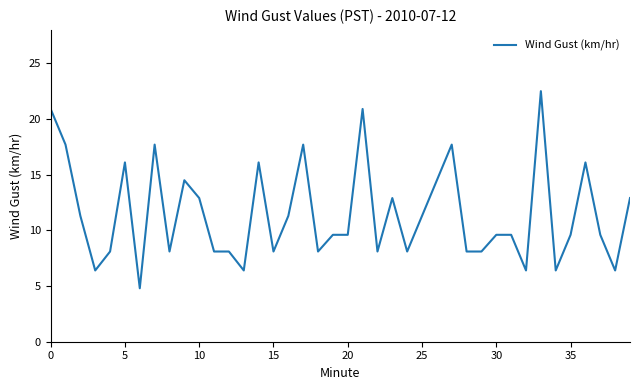

How many lines are shown in the chart?

1